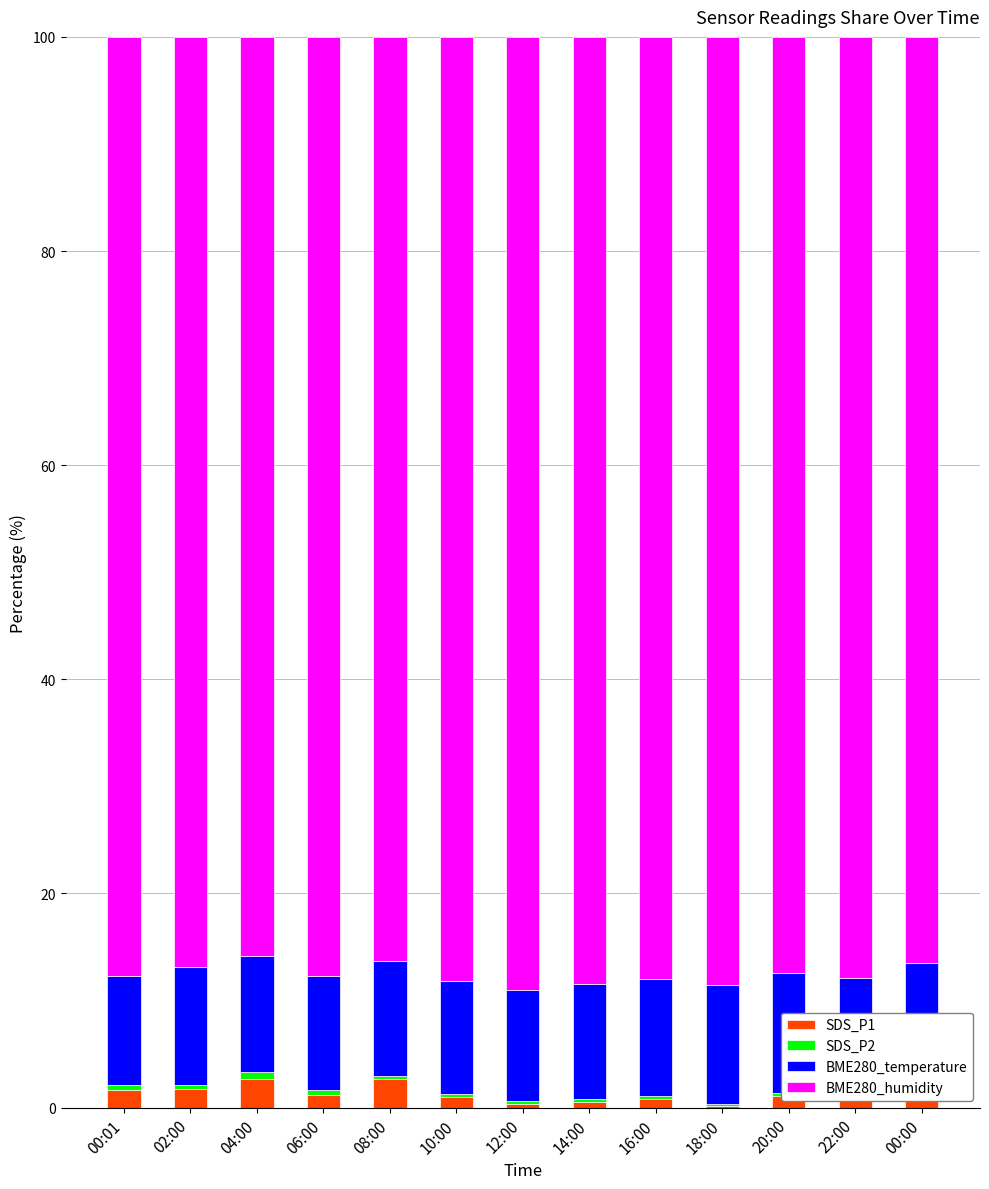

What is the highest value of the SDS_P1 series?

2.6